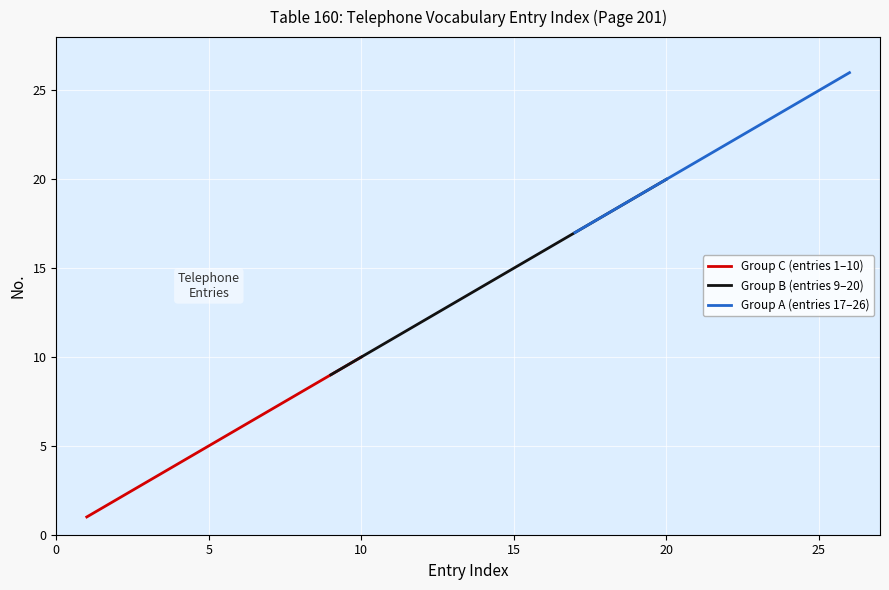

Reading left to right, what are all the values shown in this chart?

1=1	2=2	3=3	4=4	5=5	6=6	7=7	8=8	9=9	10=10	11=11	12=12	13=13	14=14	15=15	16=16	17=17	18=18	19=19	20=20	21=21	22=22	23=23	24=24	25=25	26=26